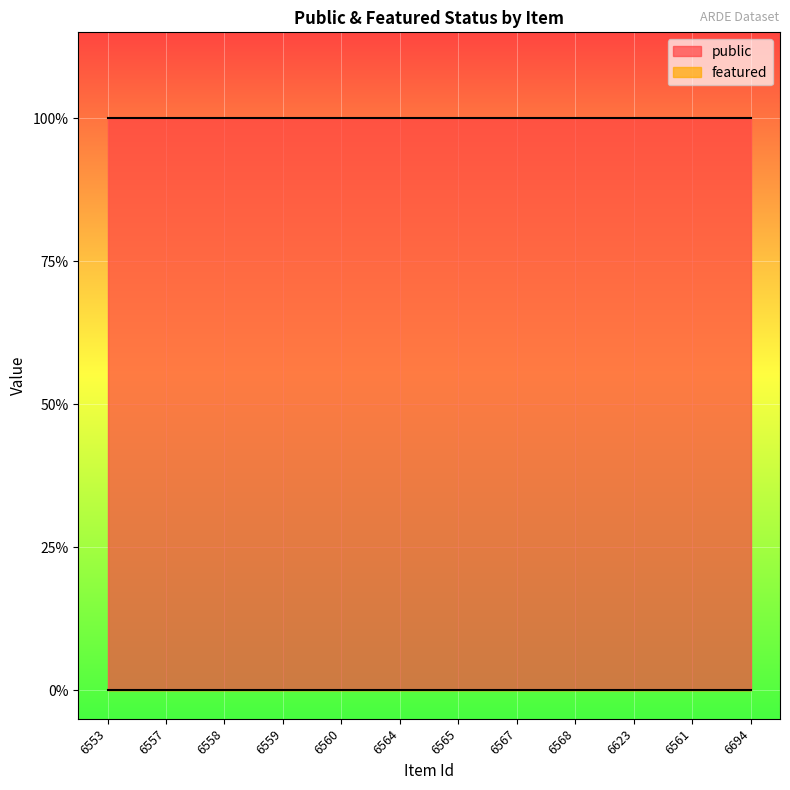

How many data points does each series have?

12